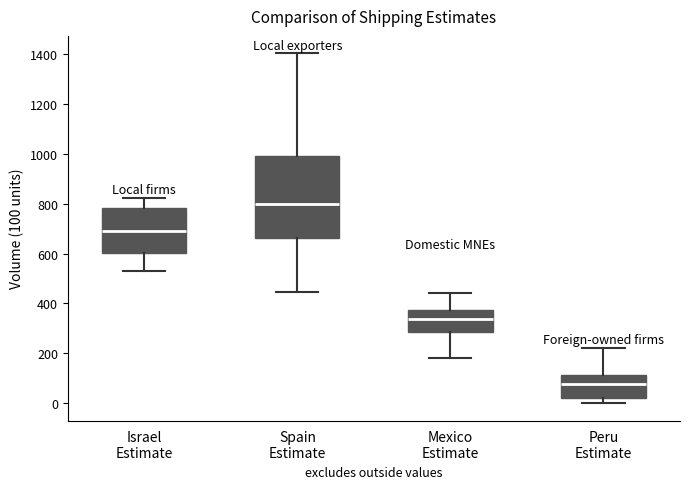

Which box is the tallest, from its lower edge to its upper edge?

Spain Estimate